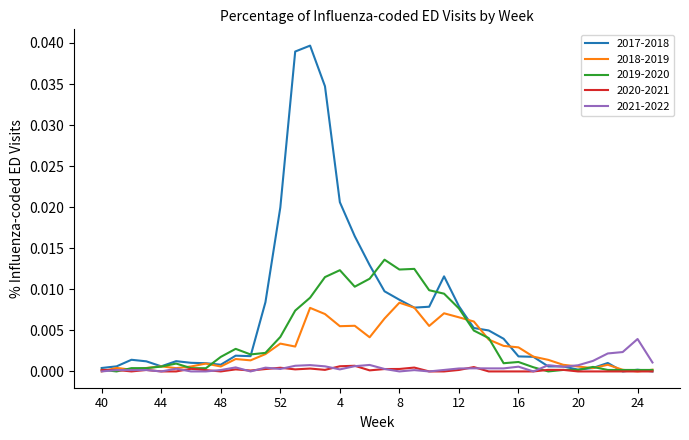

Which series has the largest range (max minus min)?

2017-2018